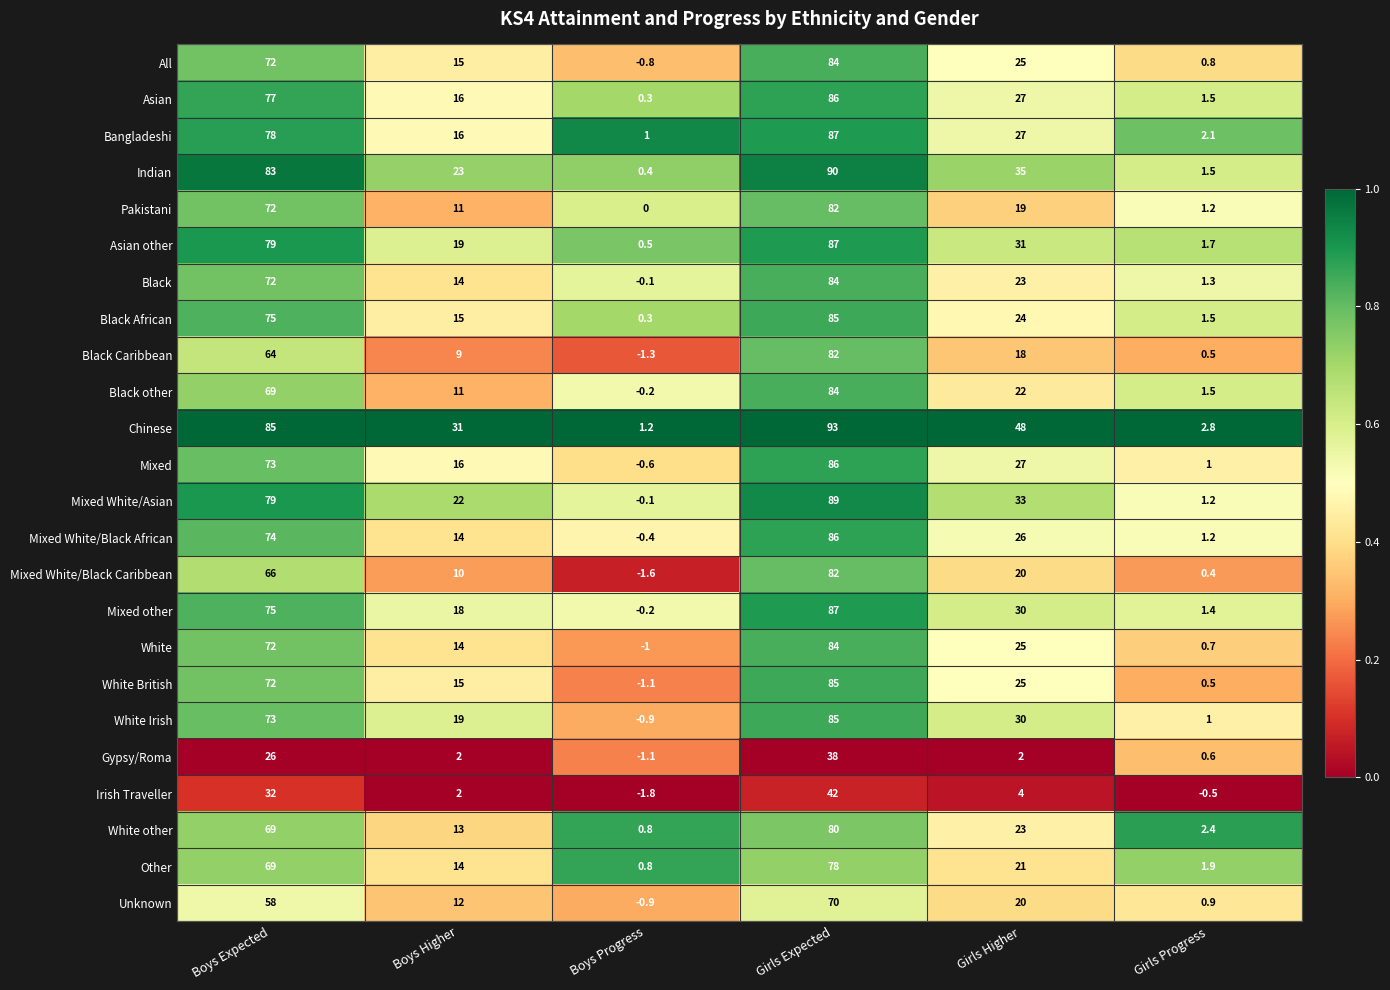

What is the sum of the White values at Boys Expected and Boys Progress?

71.0